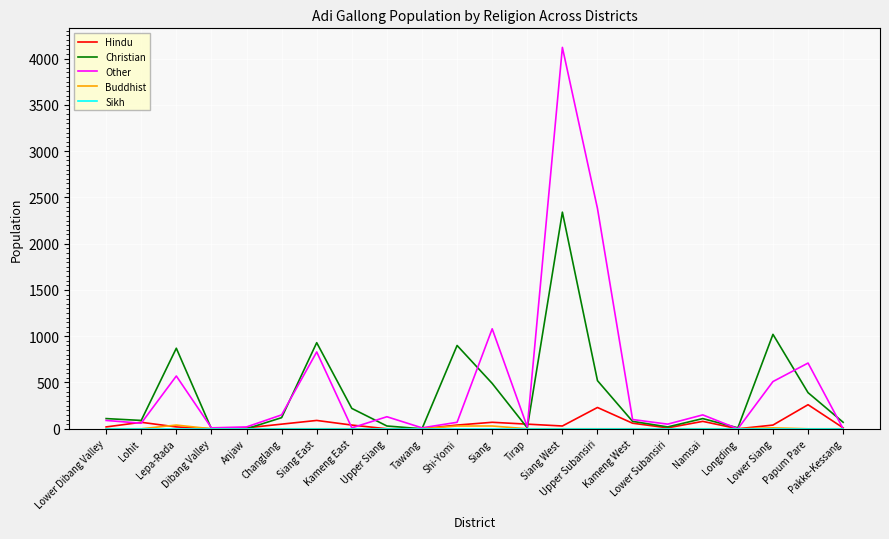

What is the greatest value displayed?

4120